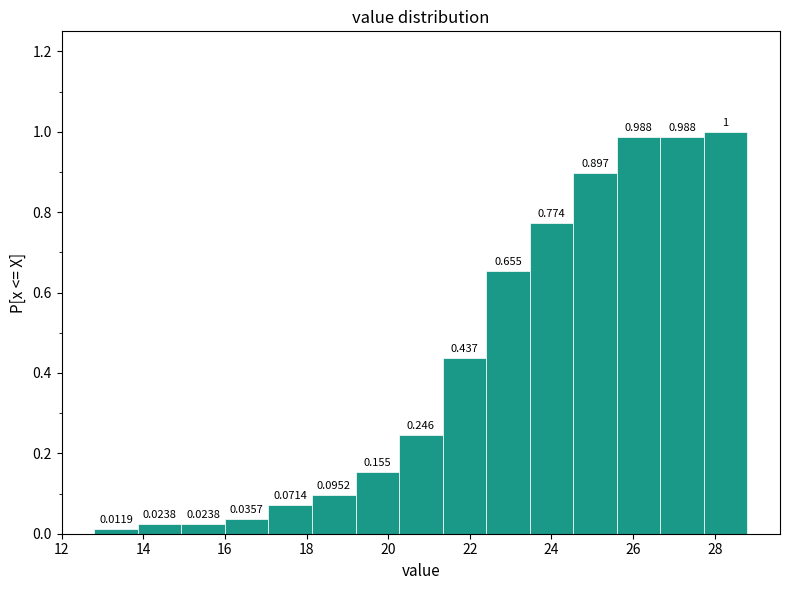

Reading left to right, list every bar in this chart as the range it spans on the x-axis followed by its height. The bar edges are not printed on the chart, so give them approximately, as read against the axis.

12.8 to 13.8: 0.0119
13.8 to 15.0: 0.0238
15.0 to 16.0: 0.0238
16.0 to 17.0: 0.0357
17.0 to 18.2: 0.0714
18.2 to 19.2: 0.0952
19.2 to 20.2: 0.1548
20.2 to 21.4: 0.2460
21.4 to 22.4: 0.4365
22.4 to 23.4: 0.6548
23.4 to 24.6: 0.7738
24.6 to 25.6: 0.8968
25.6 to 26.6: 0.9881
26.6 to 27.8: 0.9881
27.8 to 28.8: 1.0000